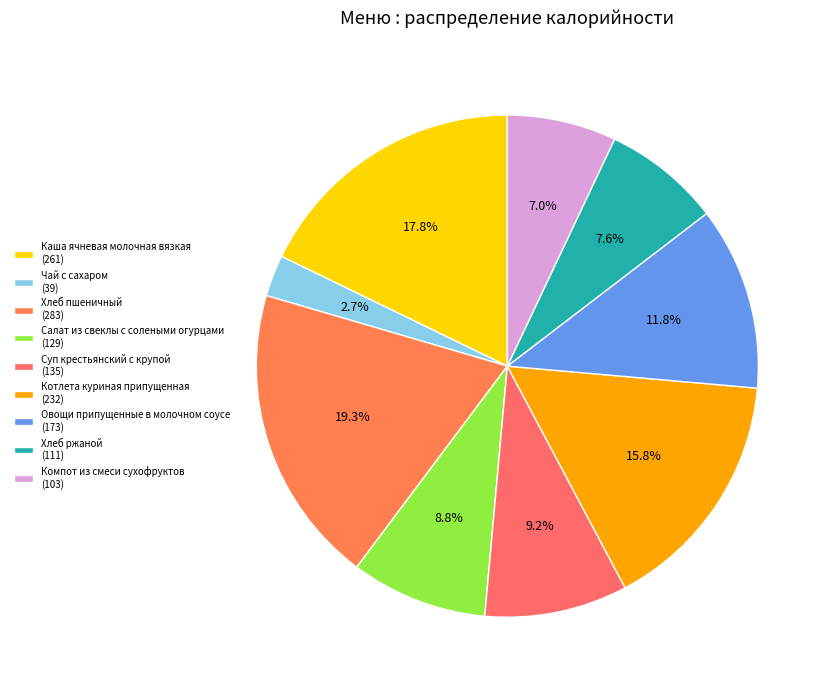

To the nearest percent, what is the combined percentage of Салат из свеклы с солеными огурцами and Суп крестьянский с крупой?

18%